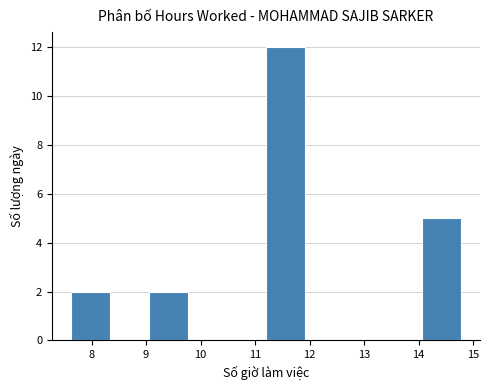

Reading left to right, list every bar in this chart as the range it spans on the x-axis followed by its height. Neither the bar edges nor the heights are printed on the chart, so give them approximately, as read against the axes.

7.6 to 8.3: 2
8.3 to 9.1: 0
9.1 to 9.8: 2
9.8 to 10.5: 0
10.5 to 11.2: 0
11.2 to 11.9: 12
11.9 to 12.6: 0
12.6 to 13.3: 0
13.3 to 14.1: 0
14.1 to 14.8: 5